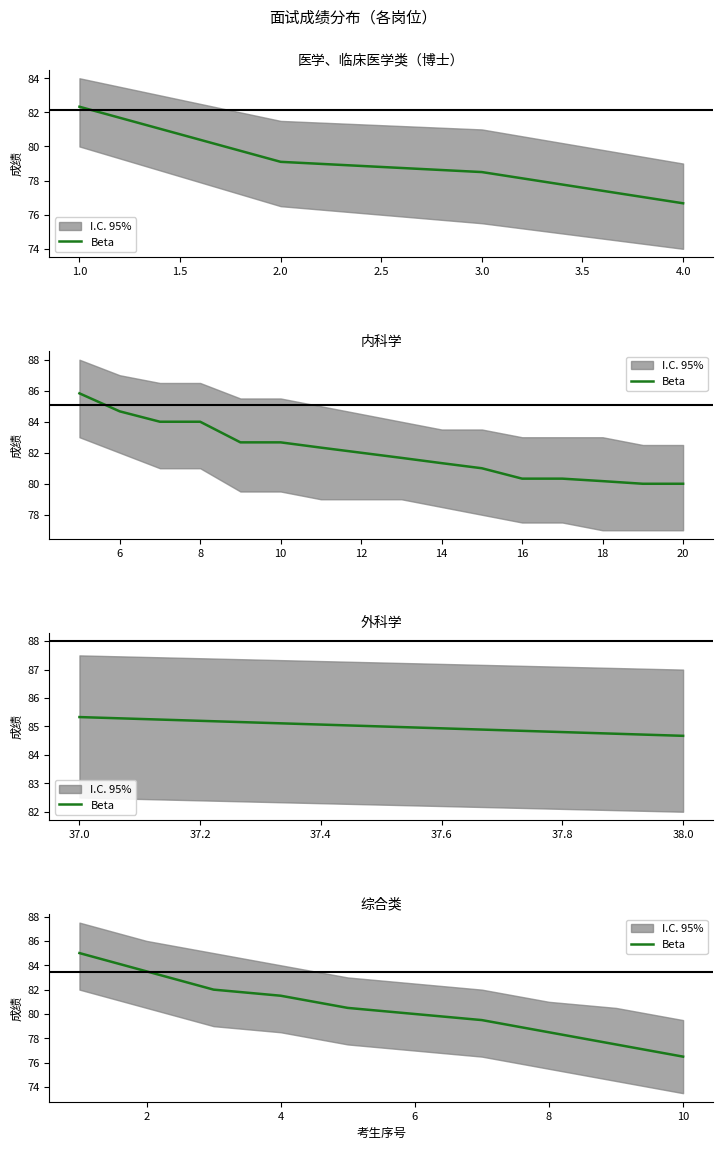

True or false: the data has more than 2 interior local peaks.

False